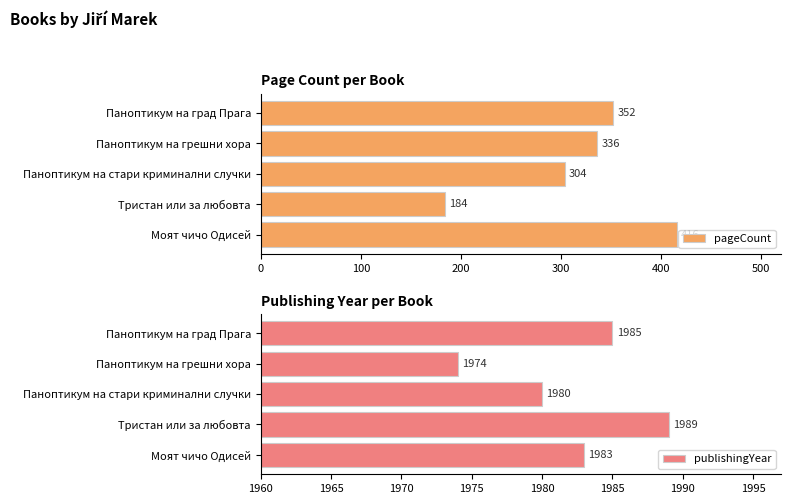

What is the difference between the publishingYear values at Тристан или за любовта and Паноптикум на град Прага?

4